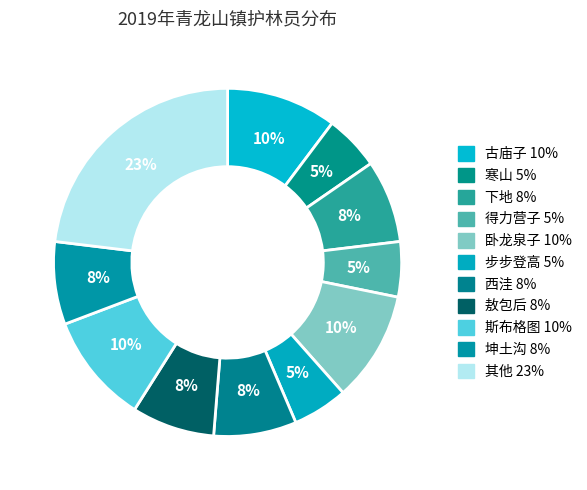

How many segments does this pie chart have?

11